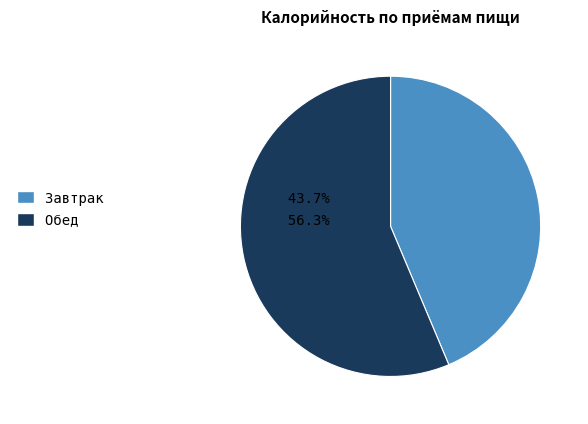

The Завтрак slice represents 44% of the pie. True or false?

True